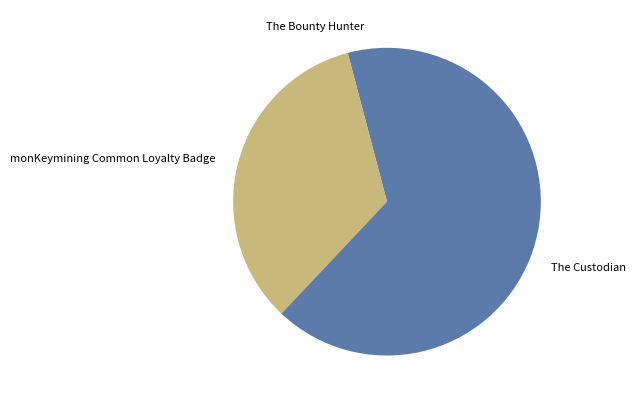

Is it true that The Bounty Hunter is 12% of the pie?

False